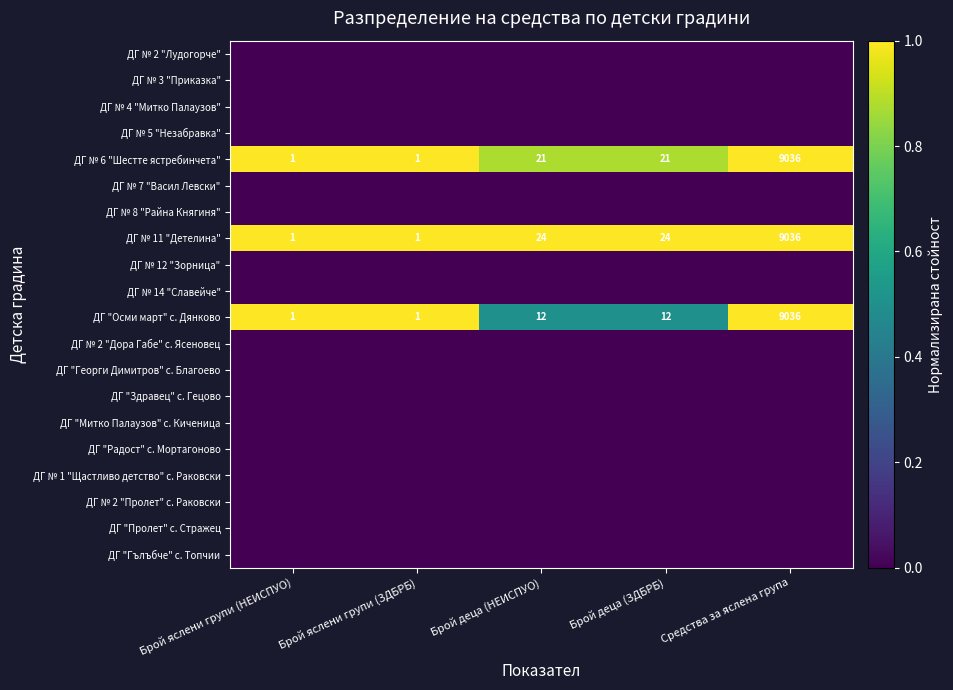

How many series are shown in this chart?

20